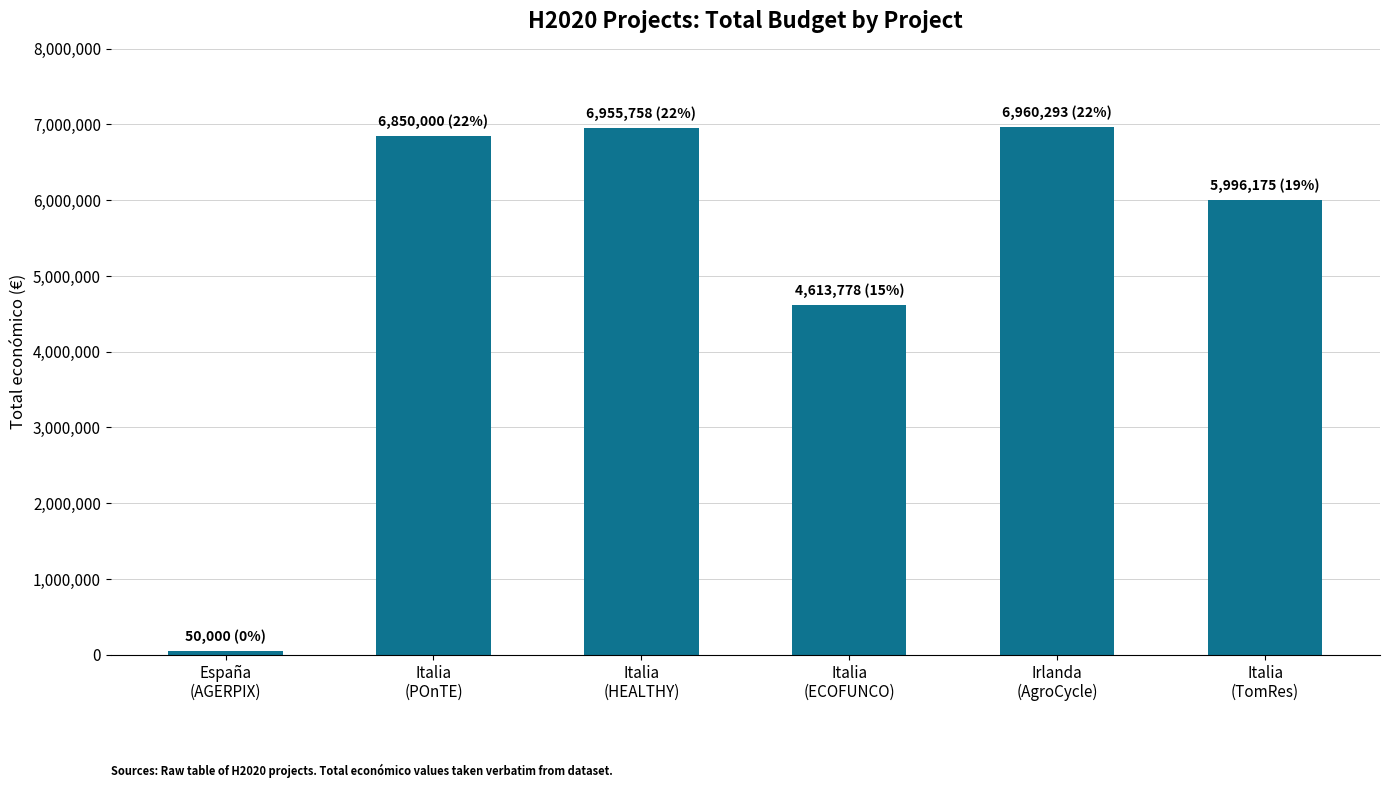

What is the average value?

5237667